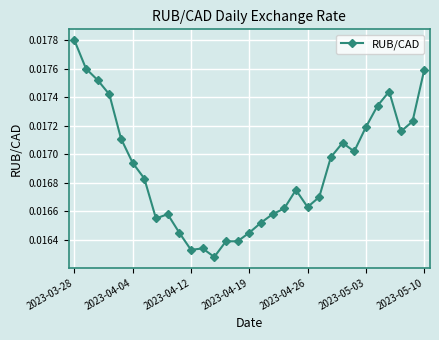

Count the values in the range 0 to 1.

31